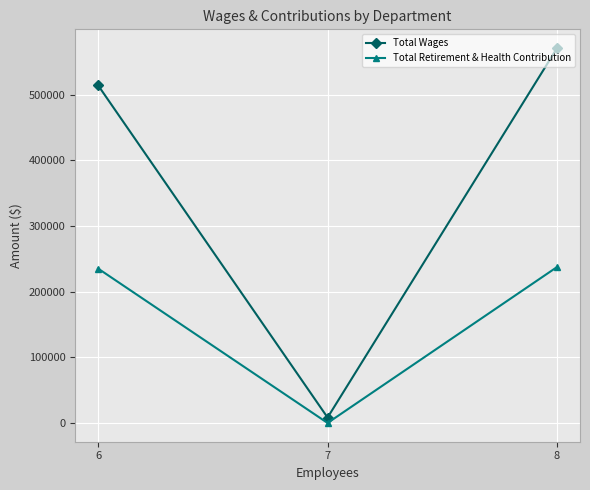

Rank the categories by Total Wages value from lowest to highest.

7, 6, 8